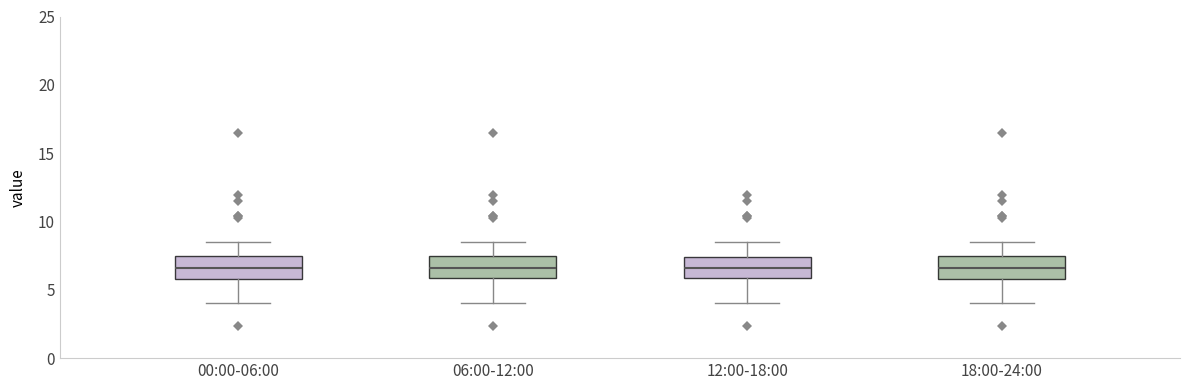

Reading left to right, transcribe this box plot: for each box, give where its median line is, the range the box spans, and where its two whiskers end, as read against the y-axis. The values are not printed on the chart, so give them approximately, as read against the axis.

00:00-06:00: median 6.5, box 6.0 to 7.5, whiskers 4.0 to 8.5
06:00-12:00: median 6.5, box 6.0 to 7.5, whiskers 4.0 to 8.5
12:00-18:00: median 6.5, box 6.0 to 7.5, whiskers 4.0 to 8.5
18:00-24:00: median 6.5, box 6.0 to 7.5, whiskers 4.0 to 8.5